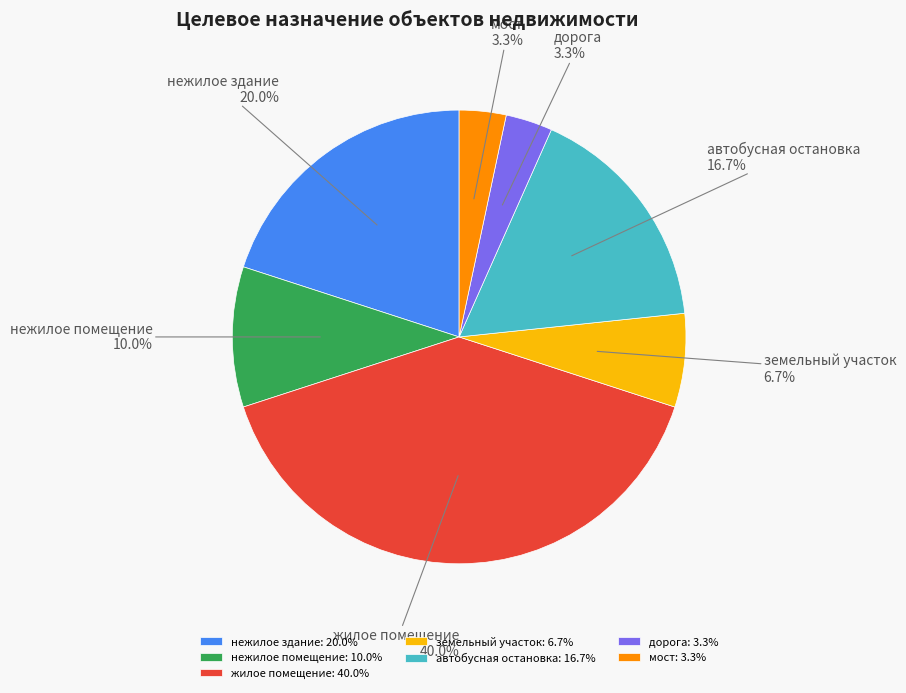

To the nearest percent, what is the combined percentage of жилое помещение and мост?

43%